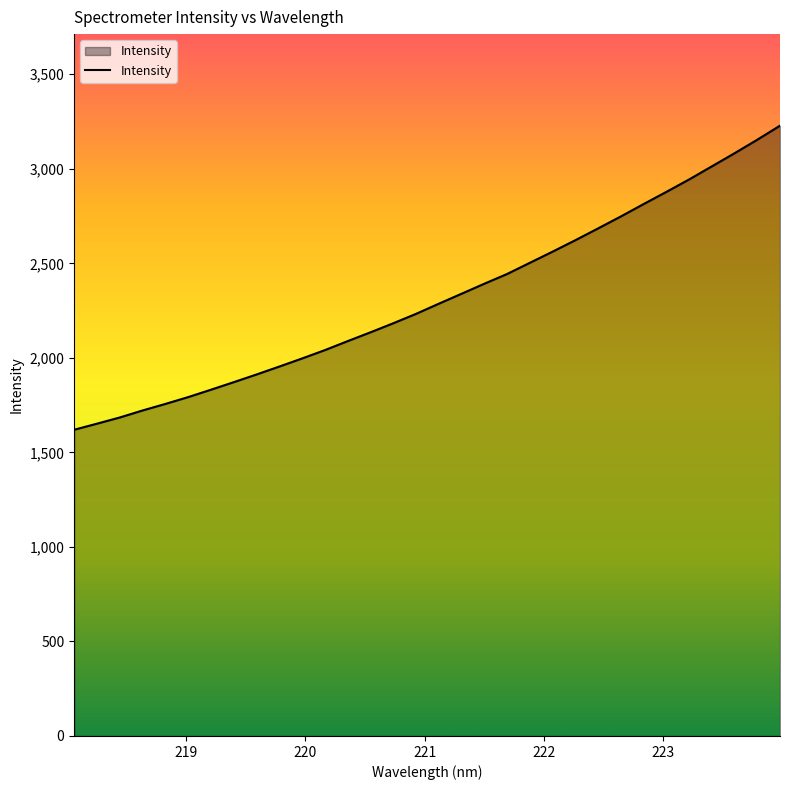

Reading left to right, extract all data points from this chart.

1619.7	1651.8	1684.6	1721.7	1756.2	1792.3	1831.4	1871.4	1912.0	1953.9	1996.7	2040.8	2088.4	2134.9	2182.8	2232.4	2286.2	2338.9	2391.9	2443.4	2502.5	2561.6	2622.1	2684.5	2747.8	2813.3	2877.6	2943.5	3012.7	3082.2	3153.8	3228.2